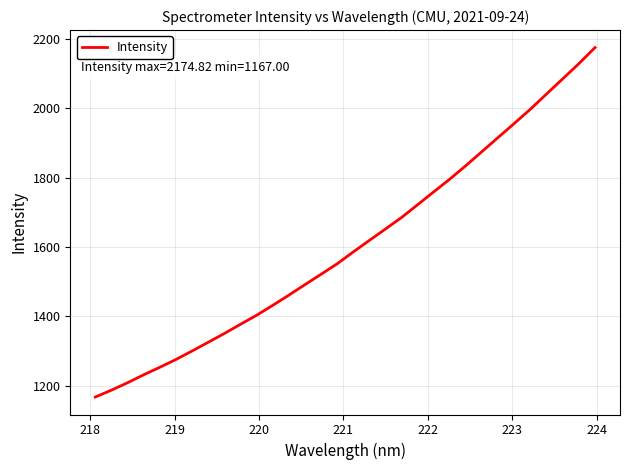

What is the minimum value shown in the chart?

1167.0